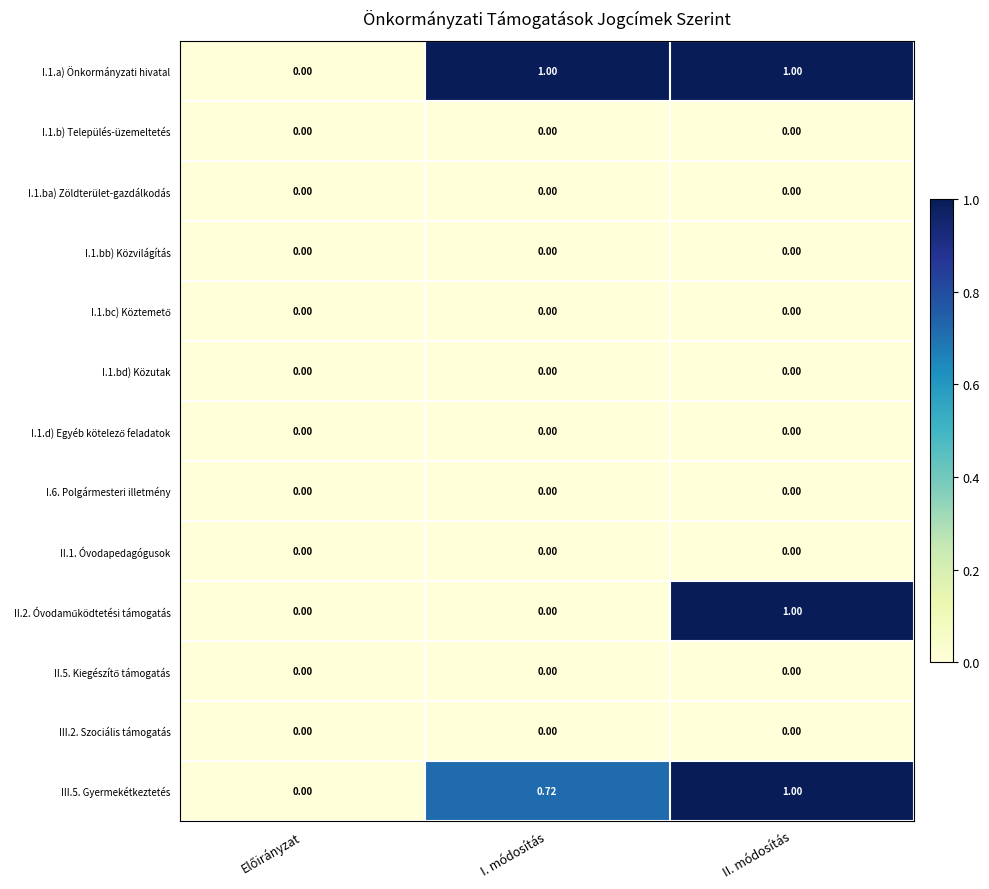

What is the difference between the highest and lowest values at II. módosítás?

1.0